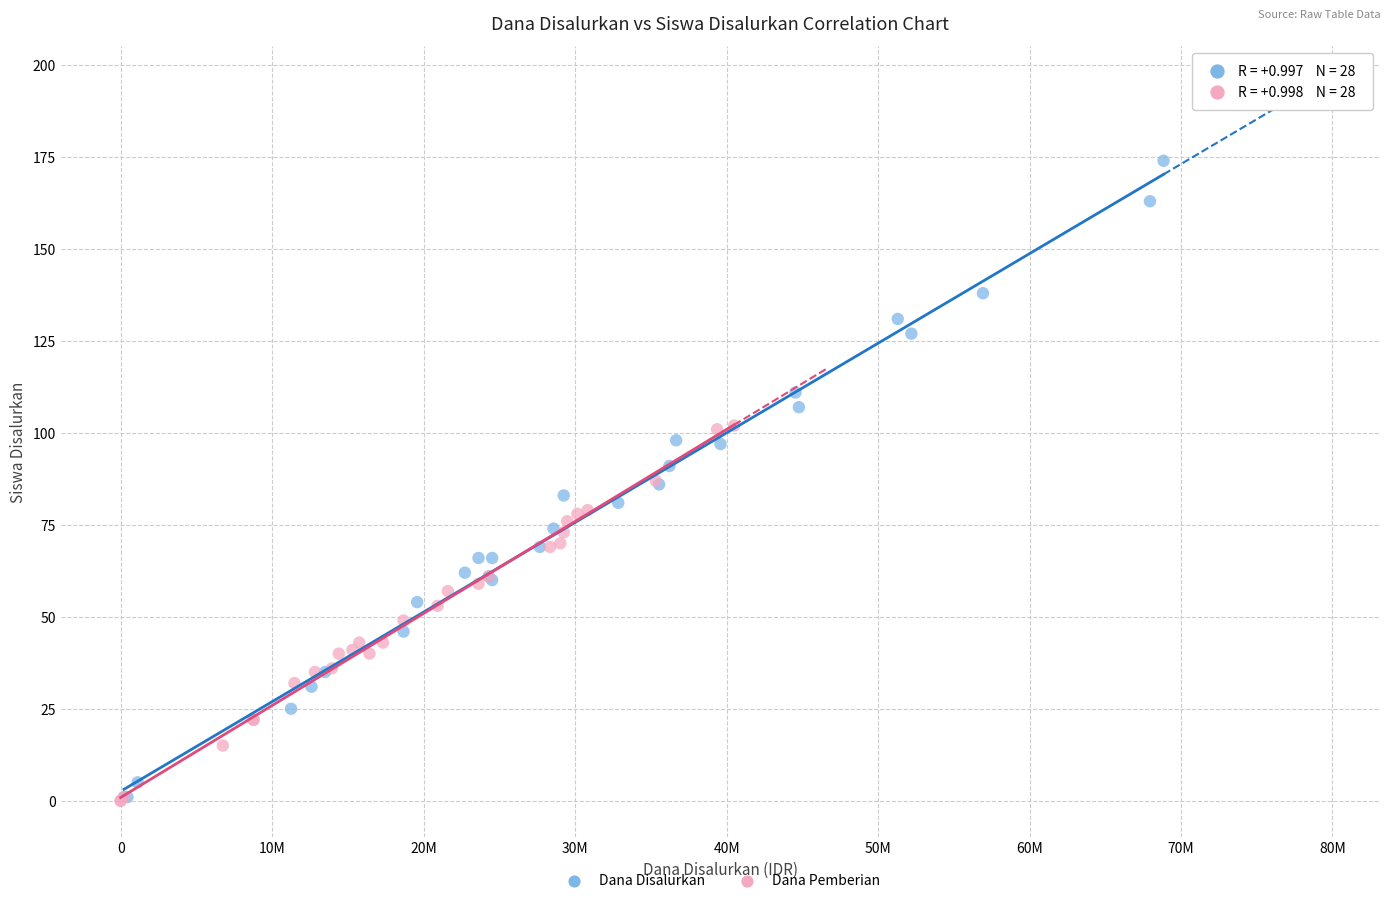

Which series reaches the maximum Y coordinate?

Dana Disalurkan